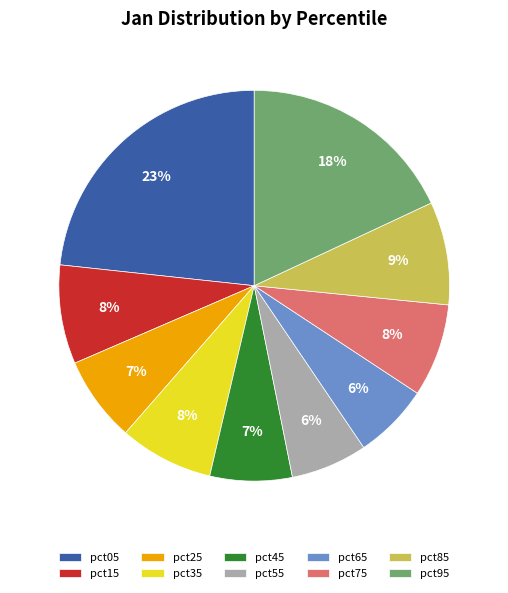

Does pct95 represent more than half of the total?

No